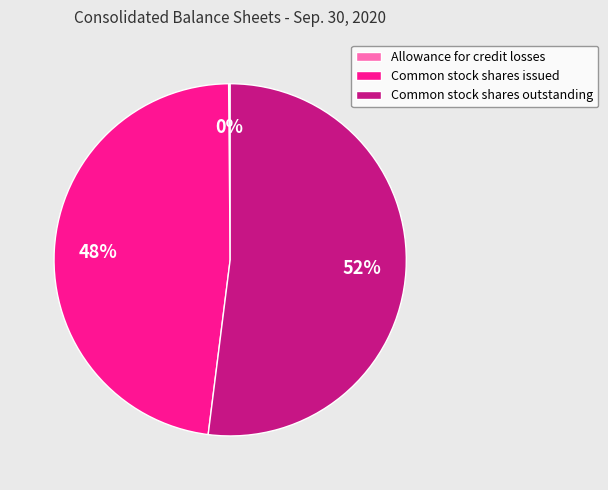

Which category accounts for the majority?

Common stock shares outstanding